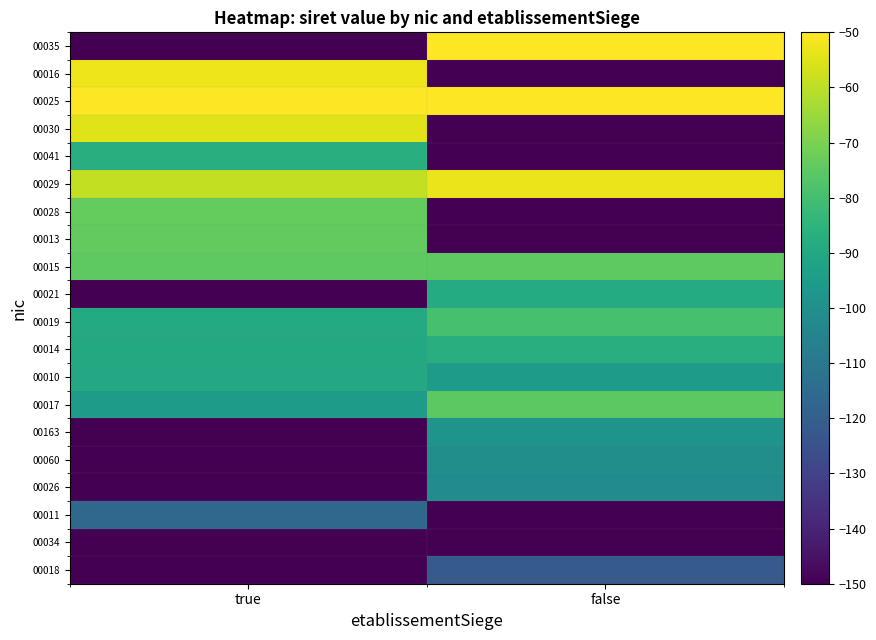

Reading left to right, list all the values displayed in this chart.

00018: true=-150.0	false=-121.9
00034: true=-150.0	false=-150.0
00011: true=-116.2	false=-150.0
00026: true=-150.0	false=-101.7
00060: true=-150.0	false=-100.6
00163: true=-150.0	false=-98.1
00017: true=-95.0	false=-75.4
00010: true=-89.8	false=-94.8
00014: true=-89.1	false=-87.0
00019: true=-88.7	false=-79.1
00021: true=-150.0	false=-88.5
00015: true=-74.7	false=-74.7
00013: true=-74.2	false=-150.0
00028: true=-73.7	false=-150.0
00029: true=-59.1	false=-53.0
00041: true=-86.9	false=-150.0
00030: true=-55.0	false=-150.0
00025: true=-50.0	false=-50.0
00016: true=-52.6	false=-150.0
00035: true=-150.0	false=-50.0